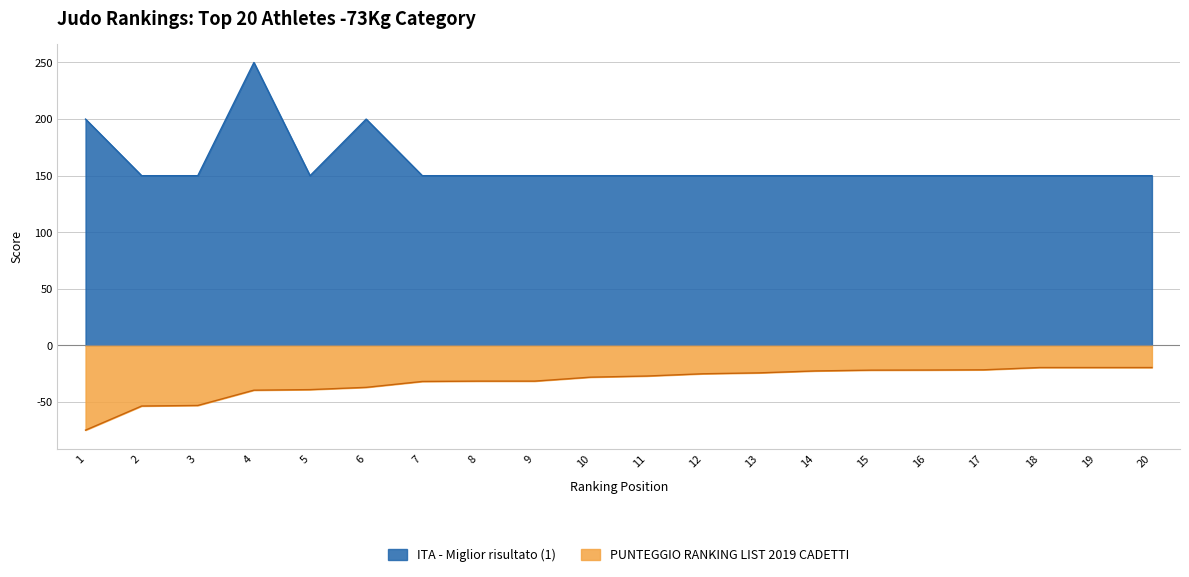

Which category has the lowest value across all series?

1